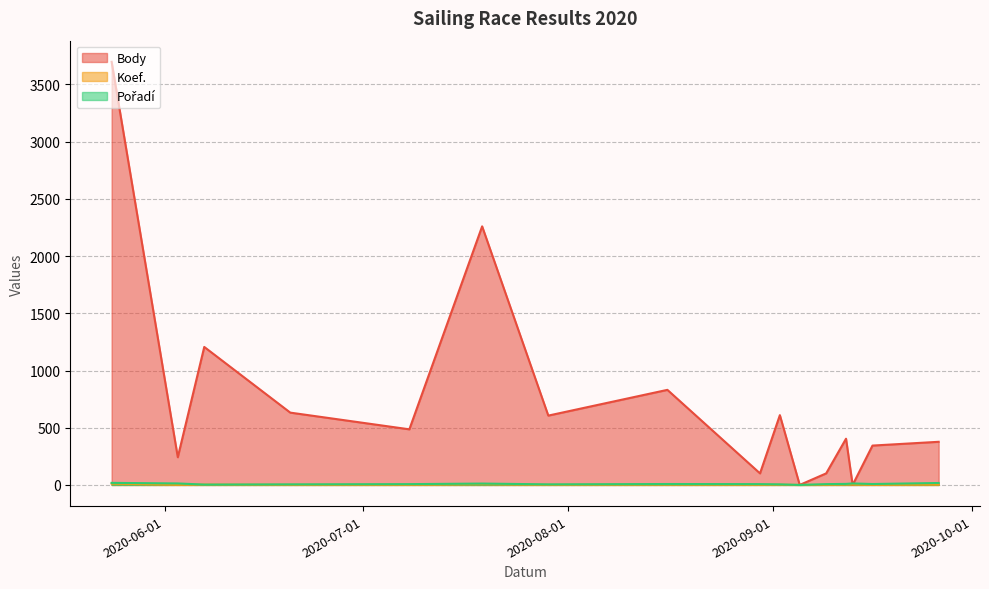

What is the difference between the second highest and minimum values in the Body series?

2260